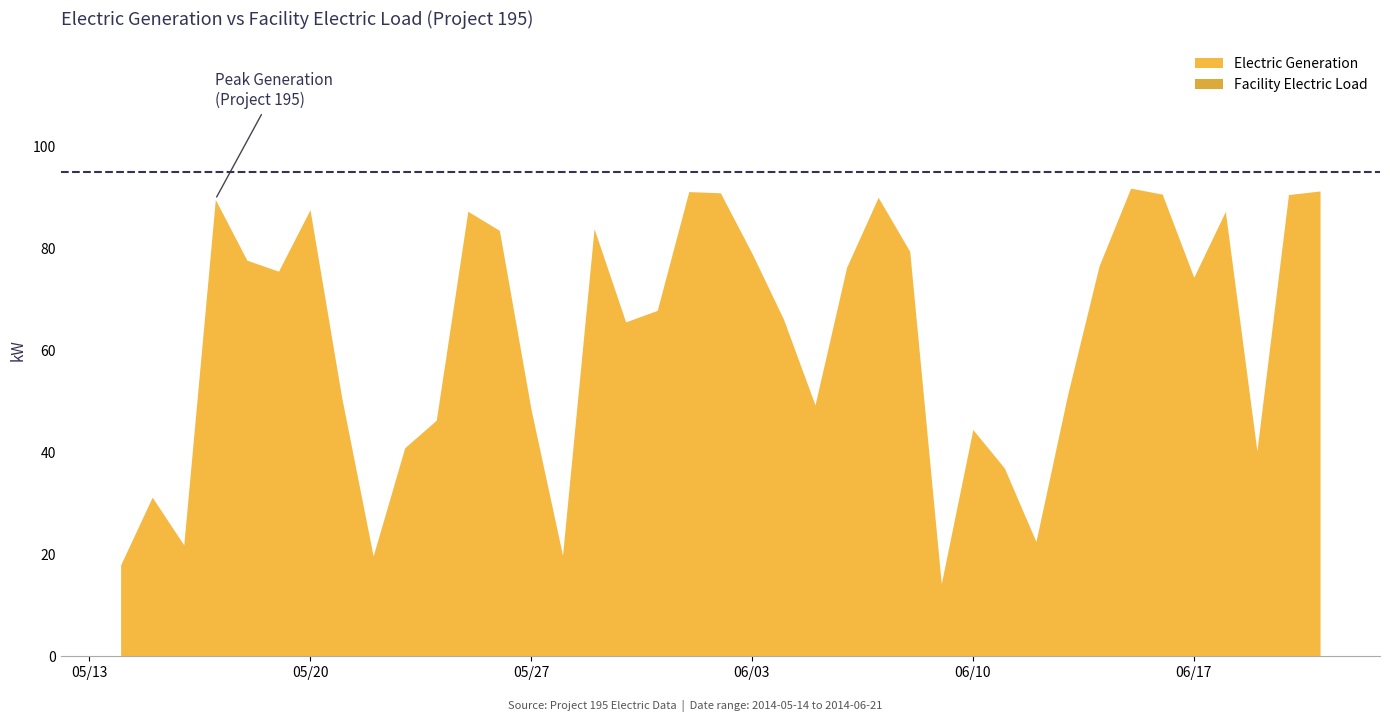

In Electric Generation, how many points are higher than both neighbors (excluding endpoints)?

10